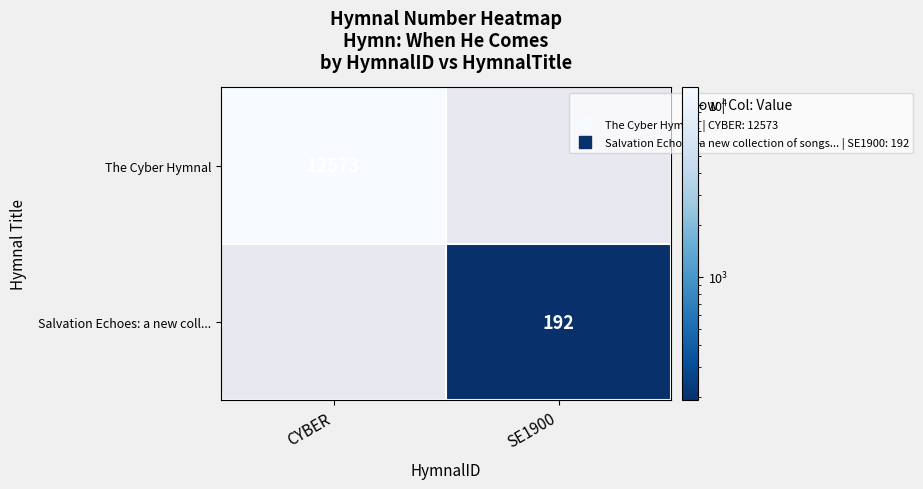

What is the maximum value shown in the chart?

12573.0